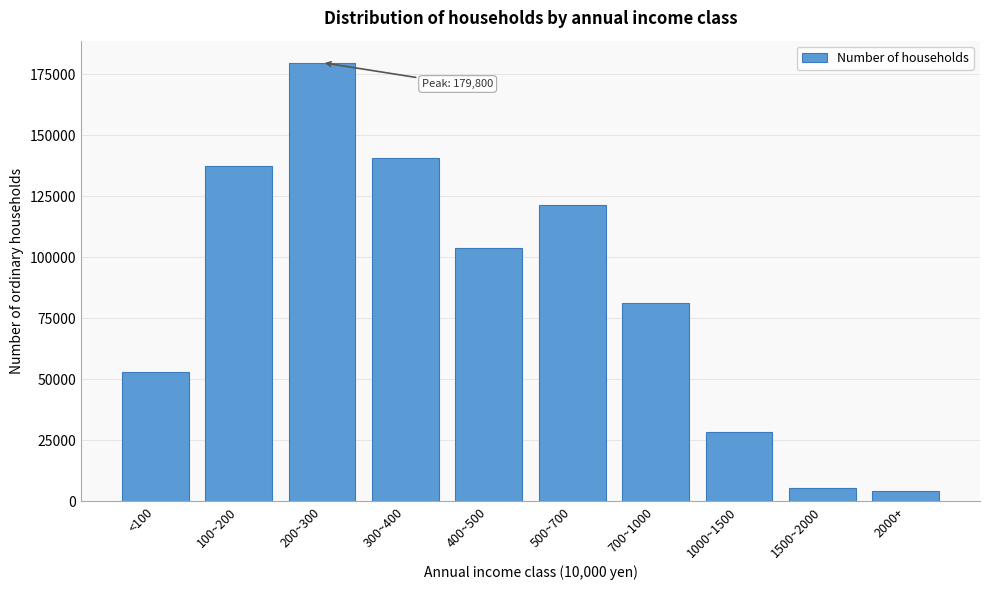

Reading left to right, what are all the values shown in this chart?

52900	137400	179800	140800	103600	121400	81300	28500	5300	4100